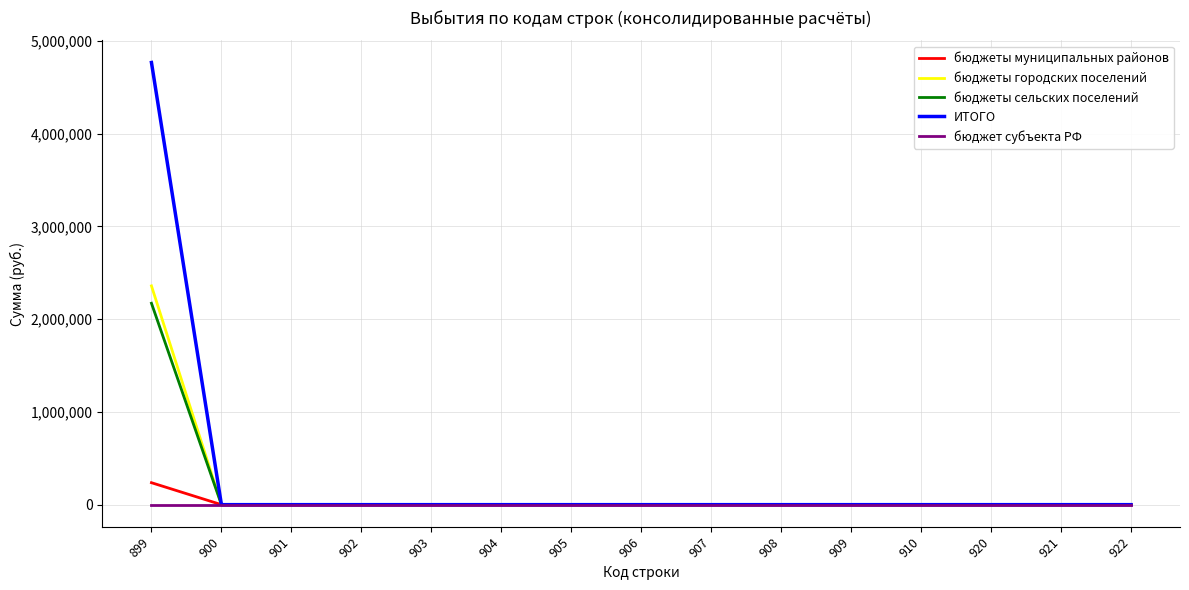

Which series has the largest range (max minus min)?

ИТОГО